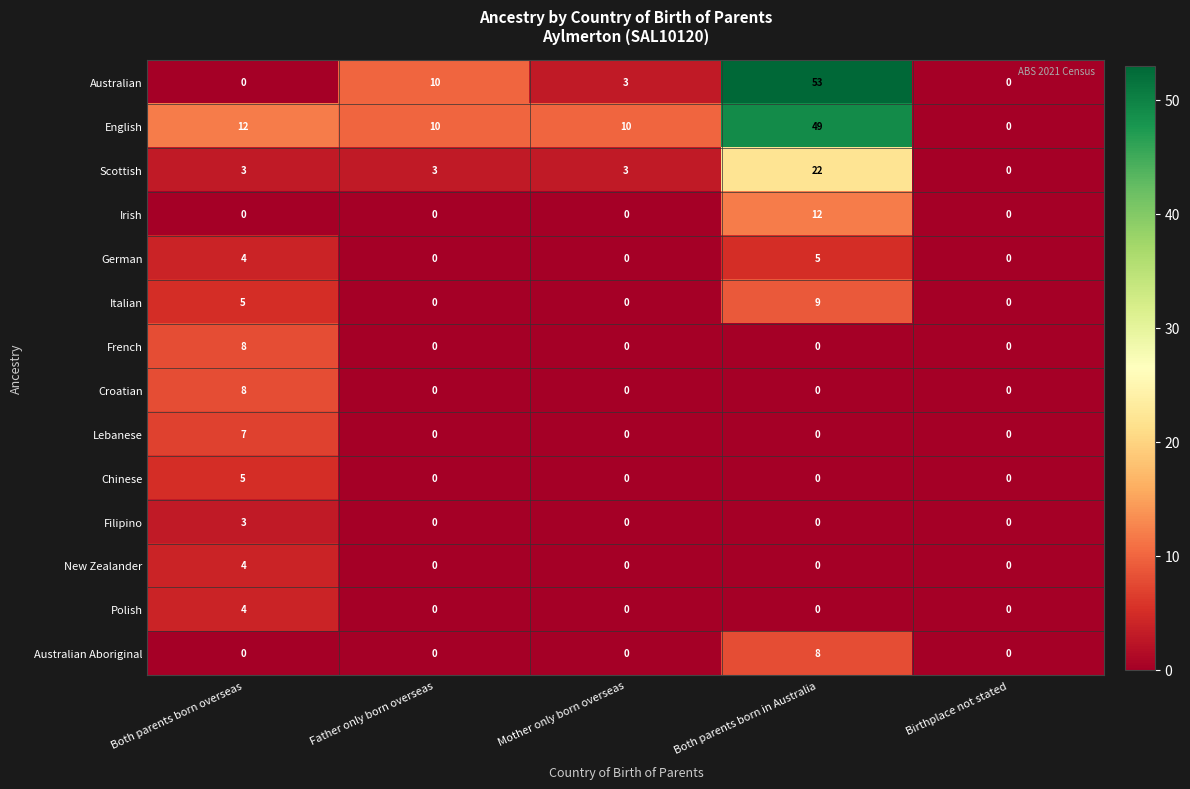

Which label corresponds to the largest value in the chart?

Both parents born in Australia